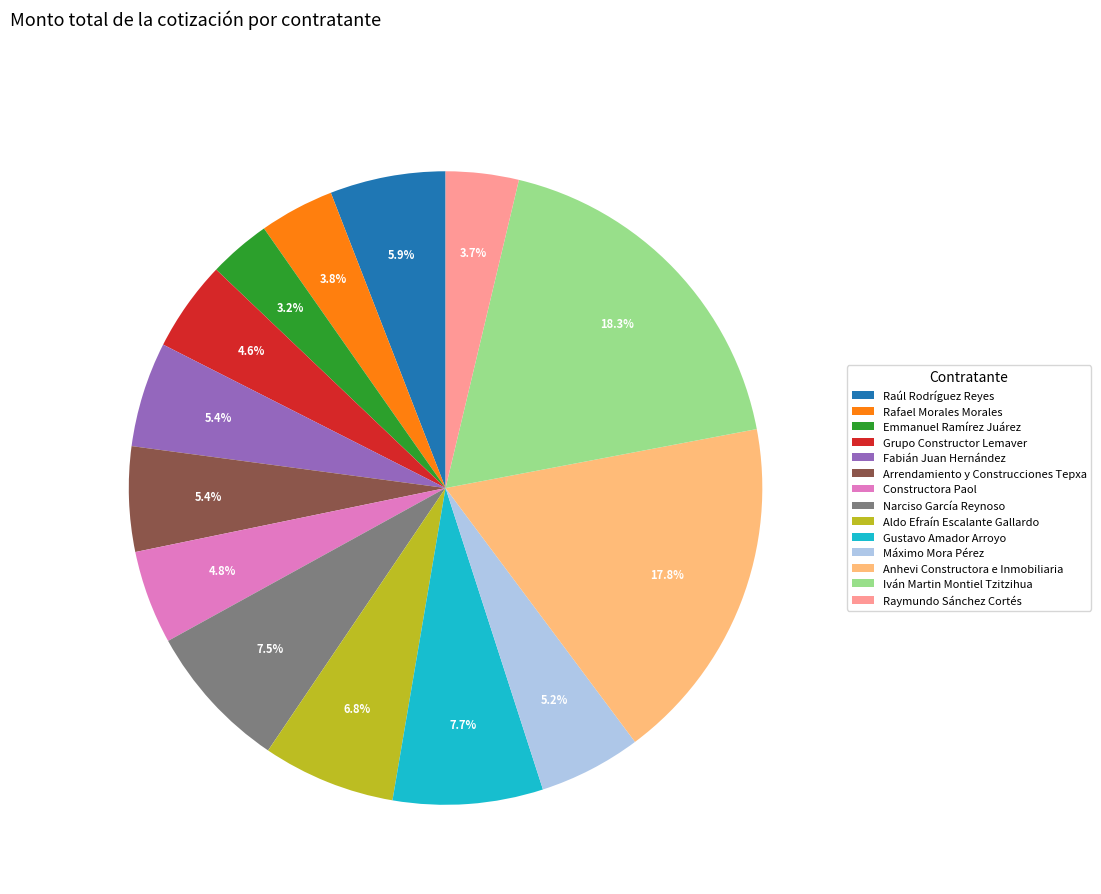

How many slices are in this pie chart?

14